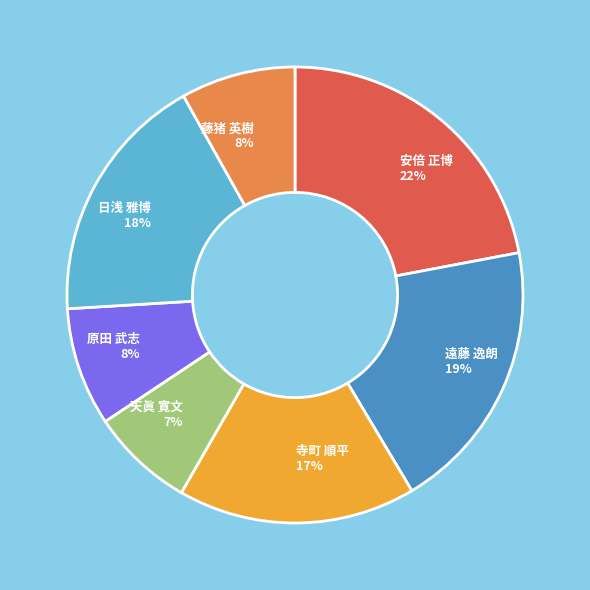

What percentage is the 原田 武志 8% slice, to the nearest percent?

8%